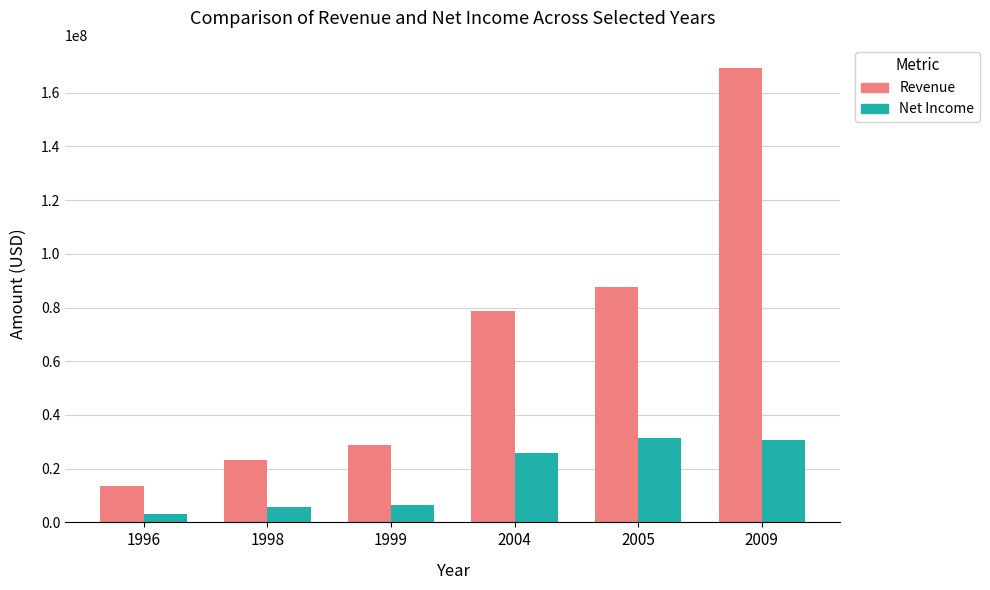

What is the spread (max minus min) of values at 1996?

10700000